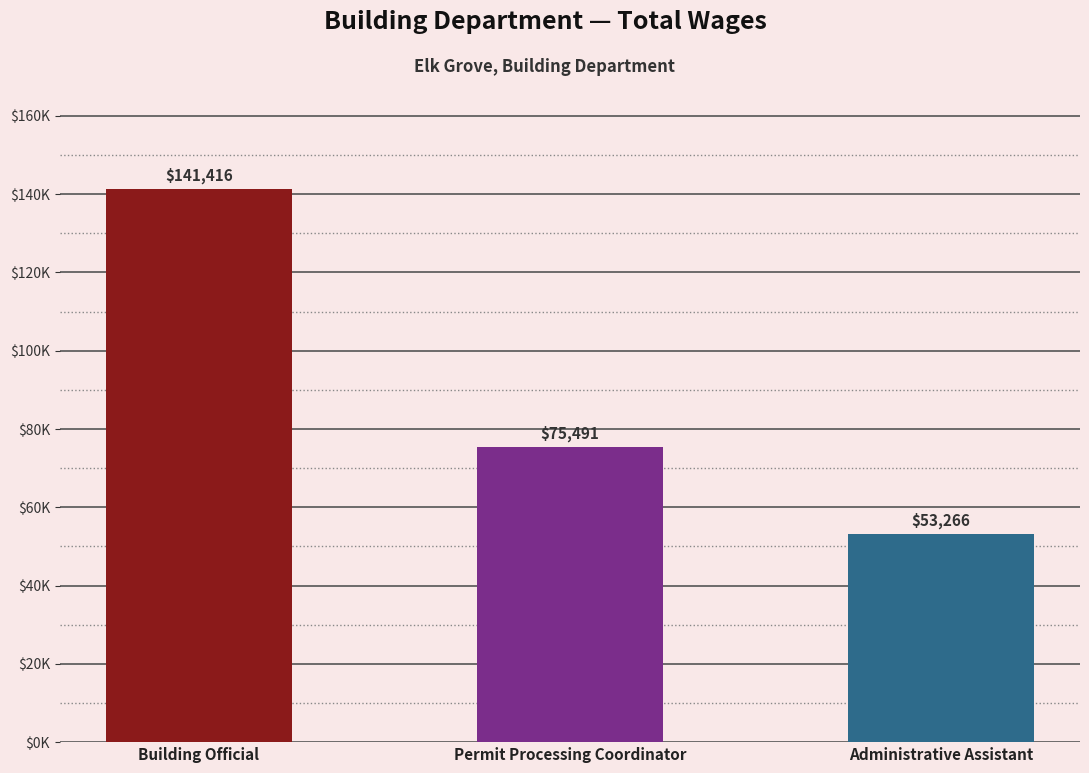

Rank the categories by value from highest to lowest.

Building Official, Permit Processing Coordinator, Administrative Assistant